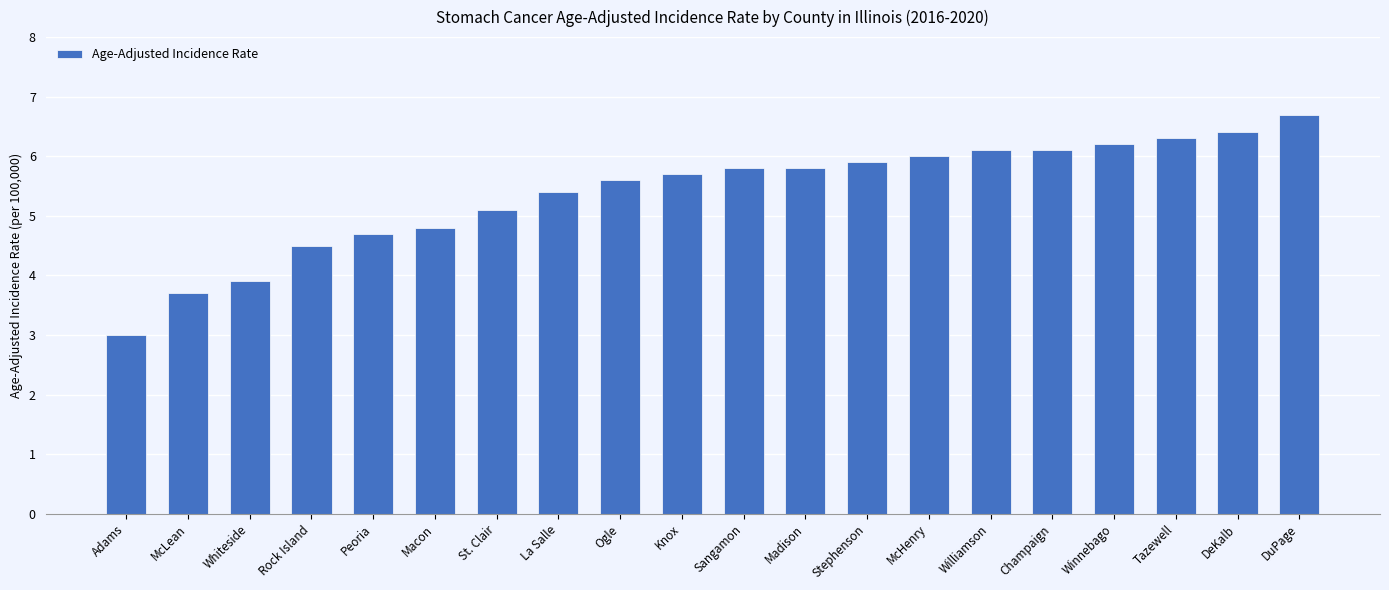

How many data points are above 5?

14